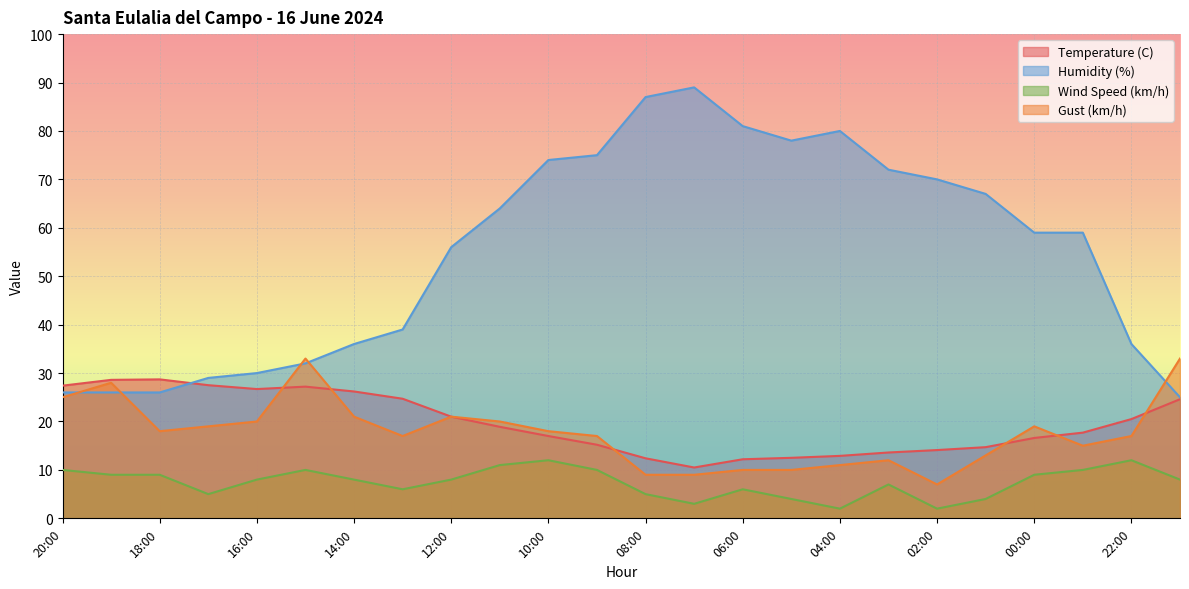

Which label corresponds to the largest value in the chart?

07:00